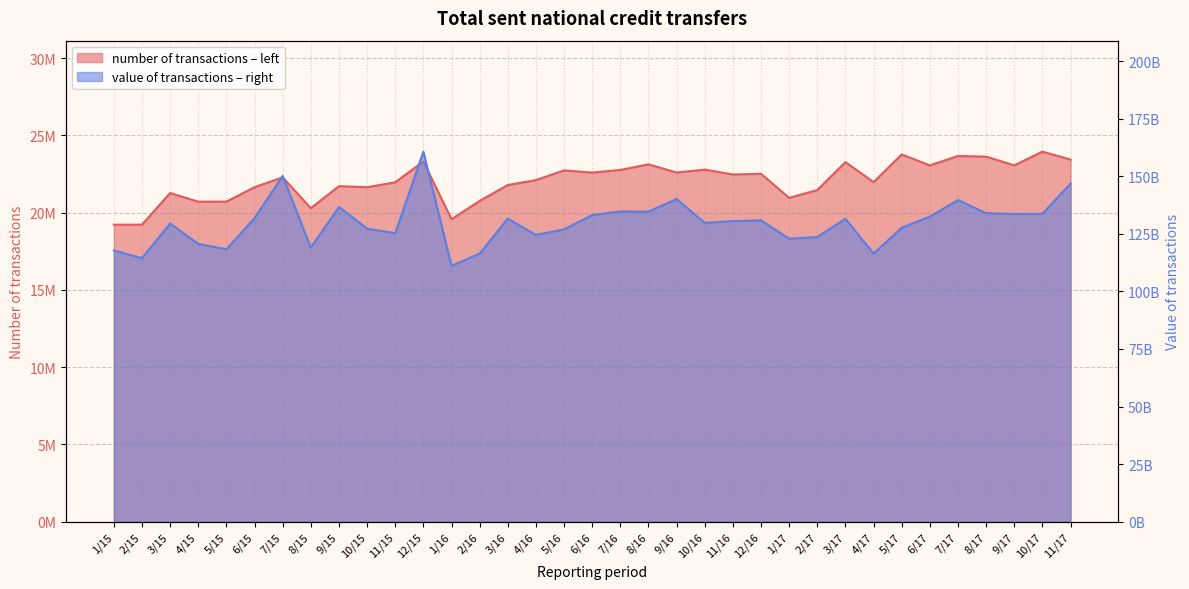

What is the sum of all number of transactions values?

771989707